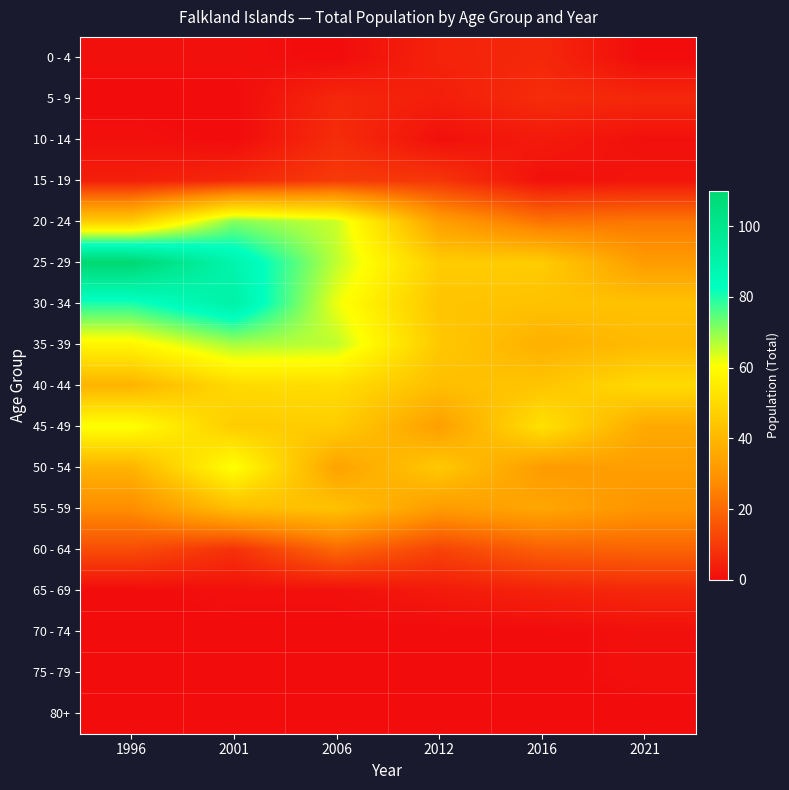

Count the number of data series in this chart.

17